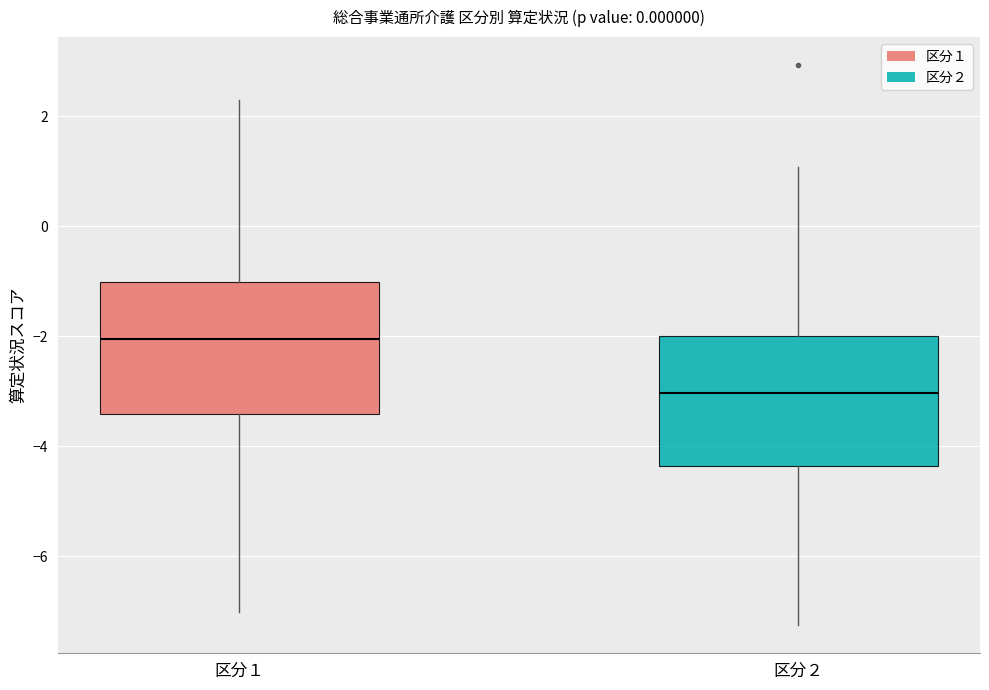

Which box has the highest median line?

区分１